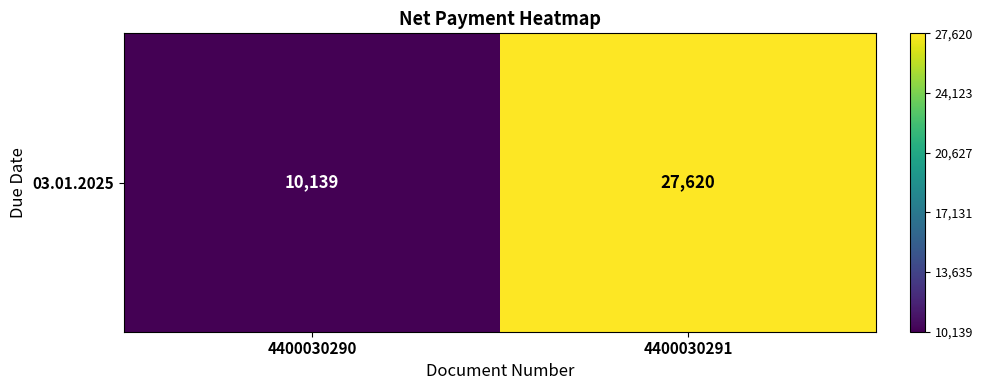

Count the values in the range 10139 to 27620.

2